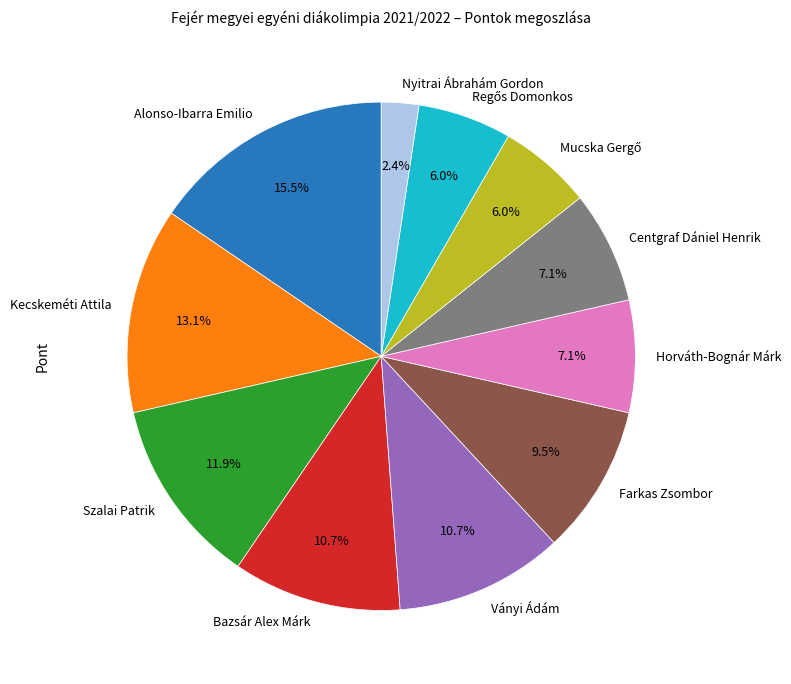

To the nearest percent, what portion does Centgraf Dániel Henrik represent?

7%